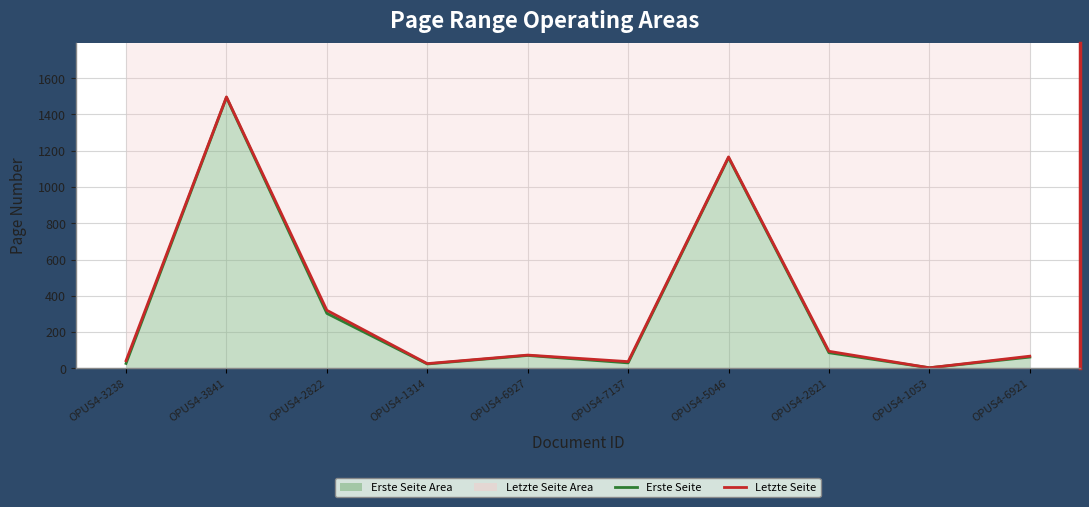

How many data points in Letzte Seite are less than 73?

5